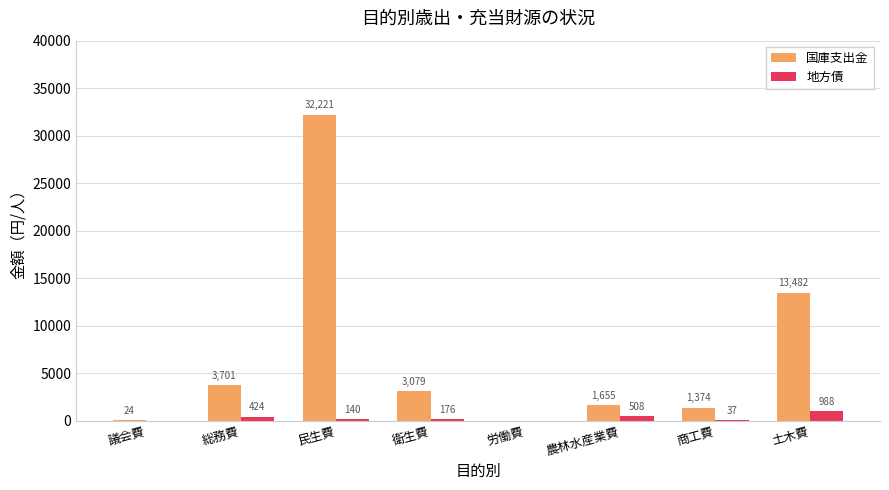

Is the value of 国庫支出金 at 土木費 greater than the value of 地方債 at 土木費?

Yes